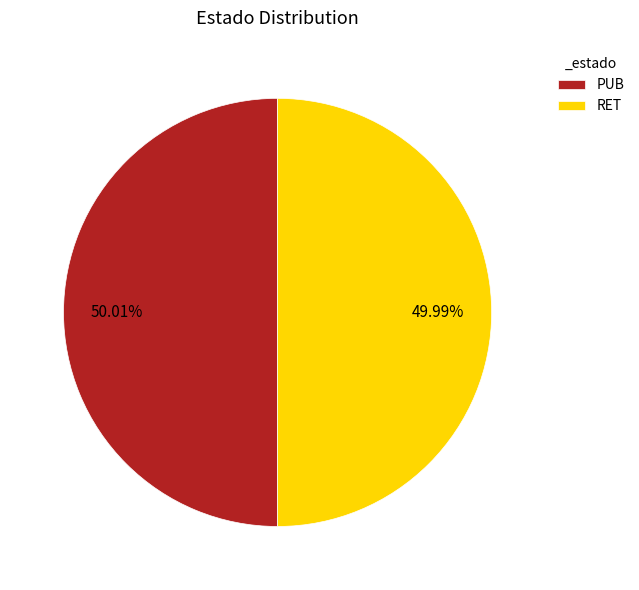

Do RET and PUB together represent more than half of the pie?

Yes